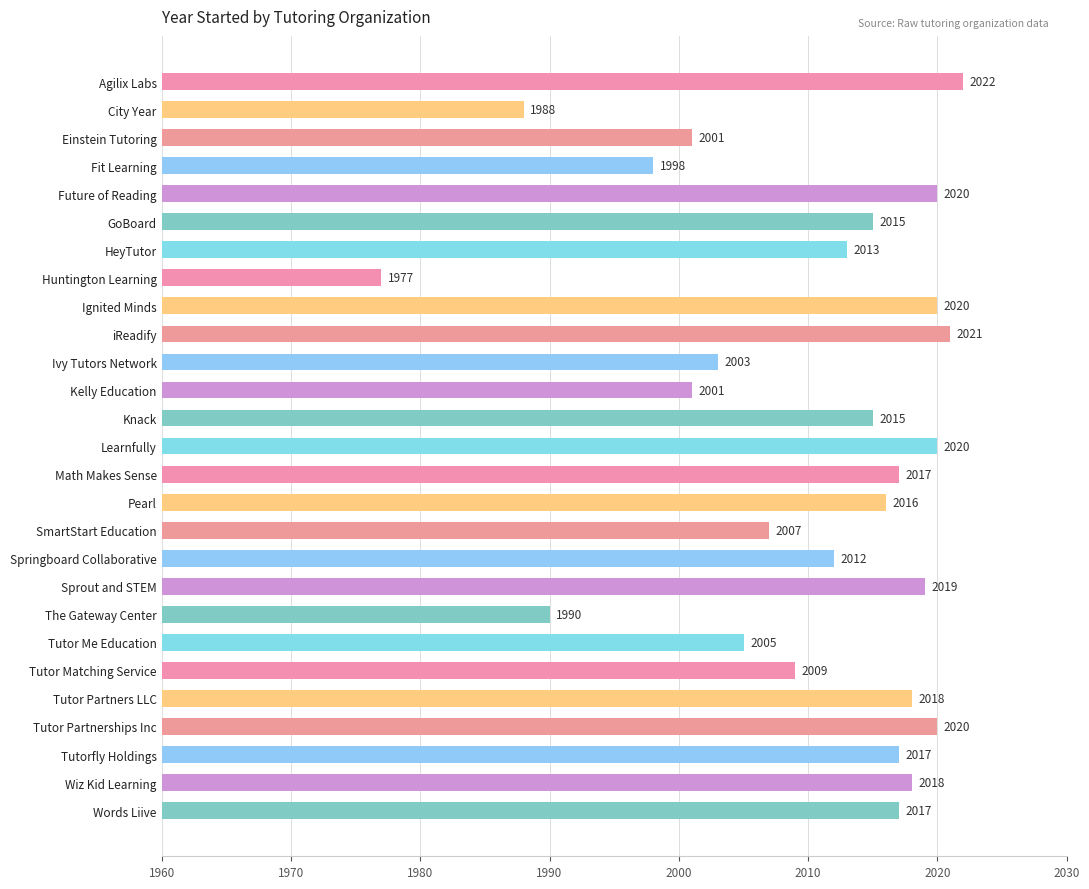

What is the sum of all values?

54279